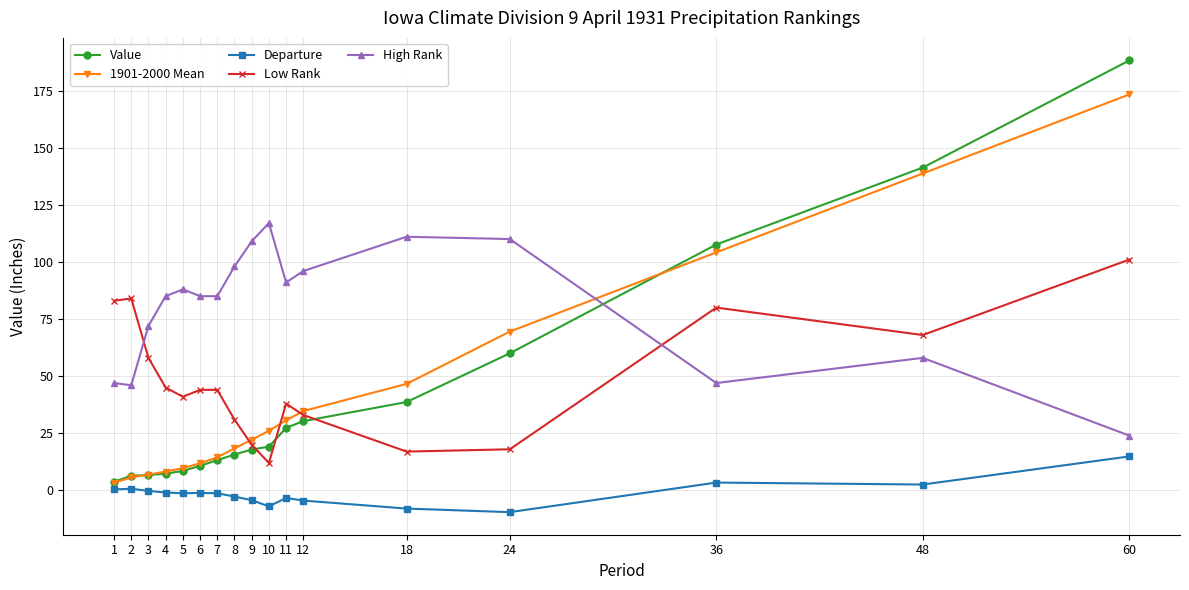

What is the spread (max minus min) of values at 10?

124.0